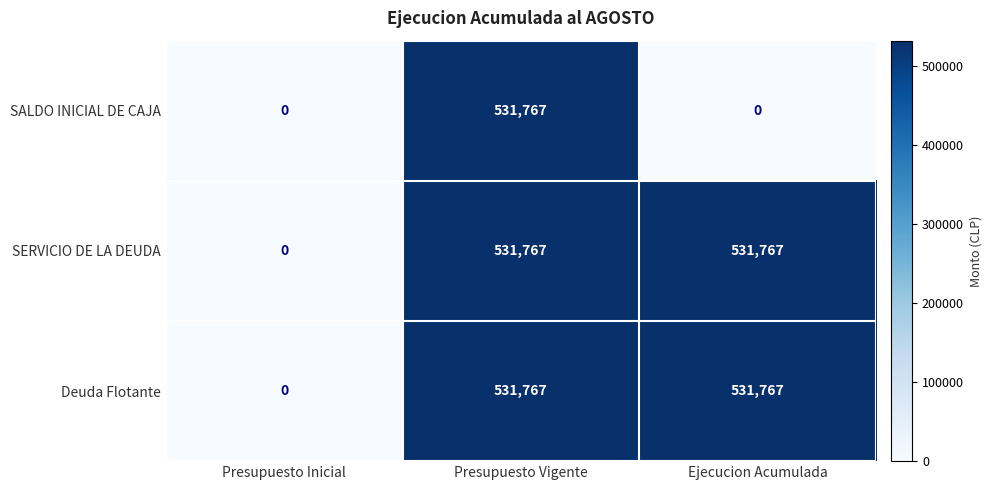

Reading left to right, transcribe all the data shown in this chart.

SALDO INICIAL DE CAJA: Presupuesto Inicial=0	Presupuesto Vigente=531767	Ejecucion Acumulada=0
SERVICIO DE LA DEUDA: Presupuesto Inicial=0	Presupuesto Vigente=531767	Ejecucion Acumulada=531767
Deuda Flotante: Presupuesto Inicial=0	Presupuesto Vigente=531767	Ejecucion Acumulada=531767